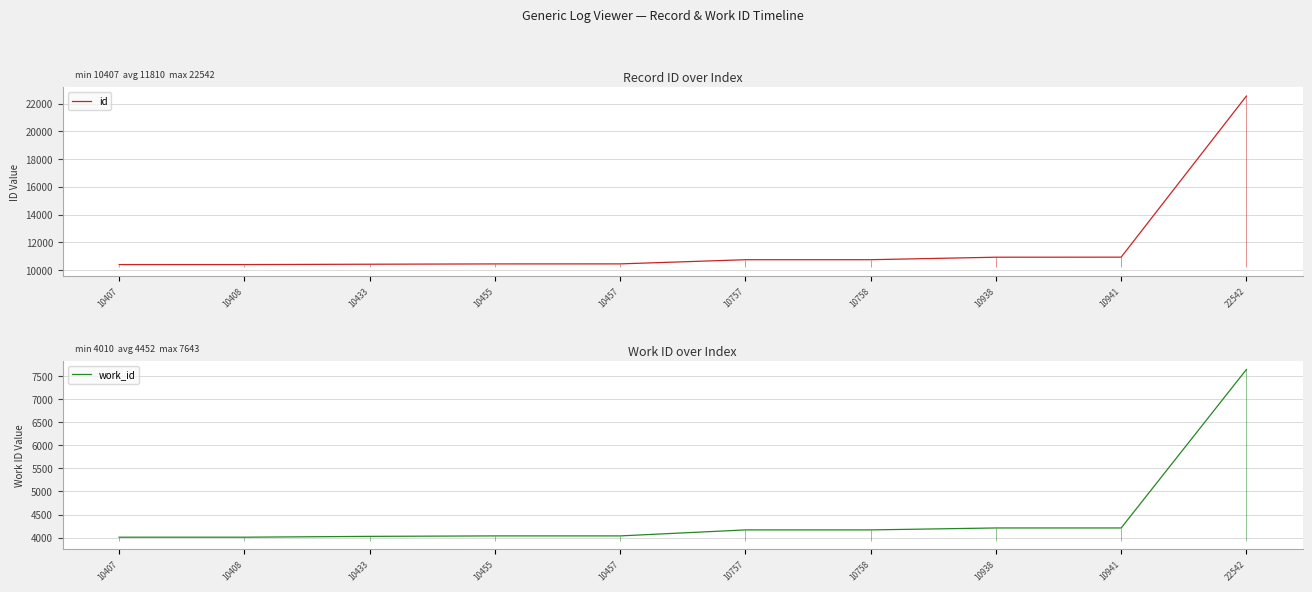

Count the number of data series in this chart.

2